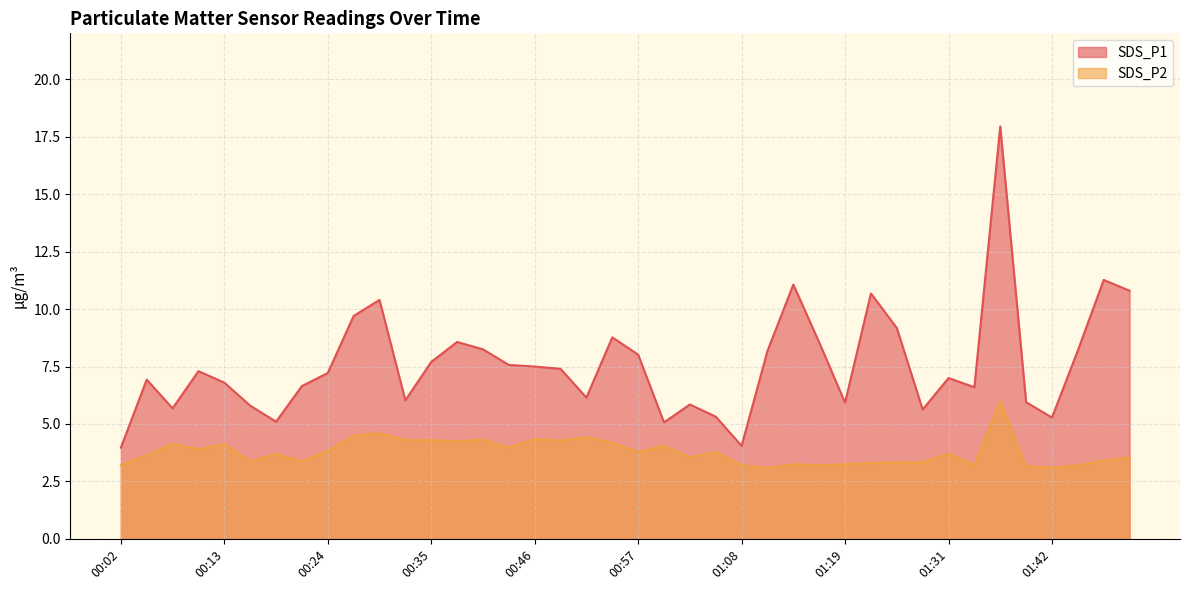

Between 00:19 and 00:41, which series saw the biggest shift?

SDS_P1